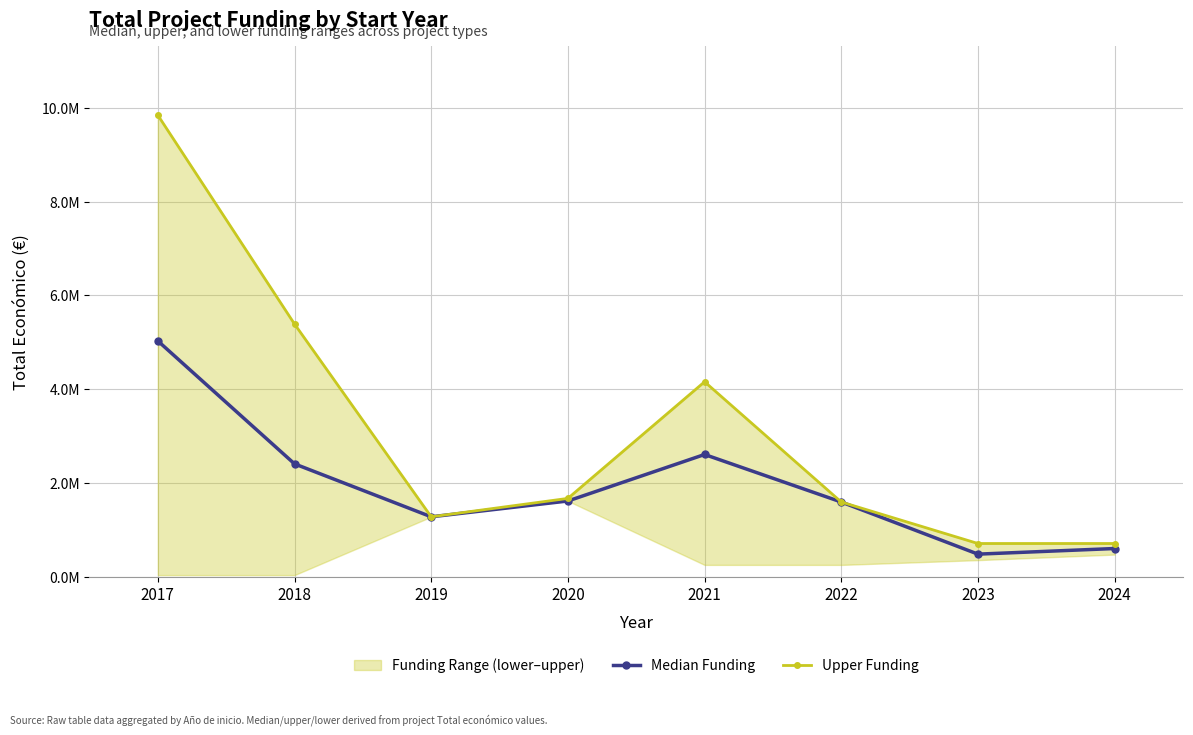

Which series has the largest total across all categories?

Upper Funding